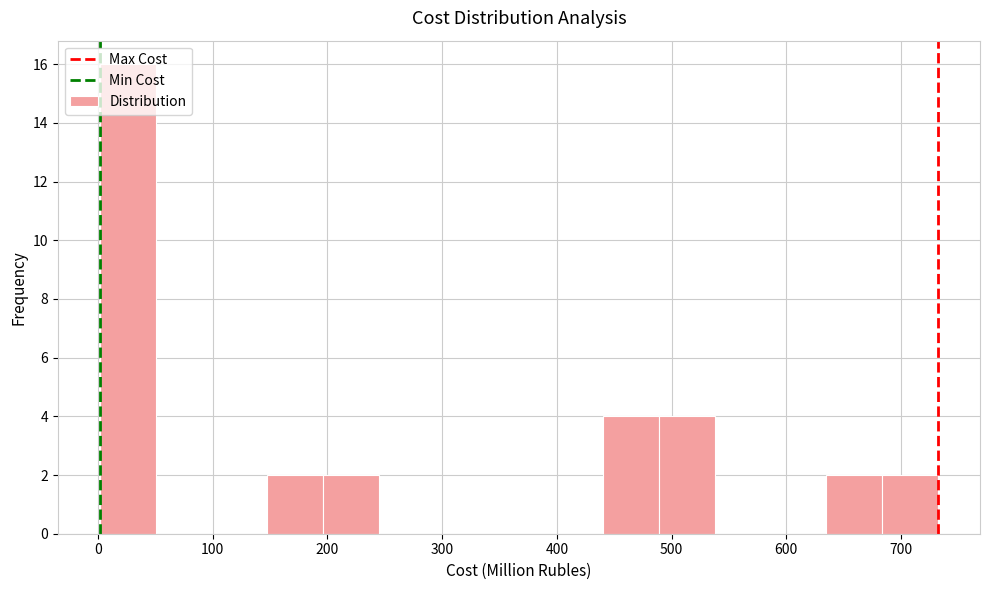

Reading left to right, transcribe this chart: for each bar, give the range it covers on the x-axis and its height. Neither the bar edges nor the heights are printed on the chart, so give them approximately, as read against the axes.

0 to 50: 16
50 to 100: 0
100 to 150: 0
150 to 200: 2
200 to 250: 2
250 to 290: 0
290 to 340: 0
340 to 390: 0
390 to 440: 0
440 to 490: 4
490 to 540: 4
540 to 590: 0
590 to 630: 0
630 to 680: 2
680 to 730: 2